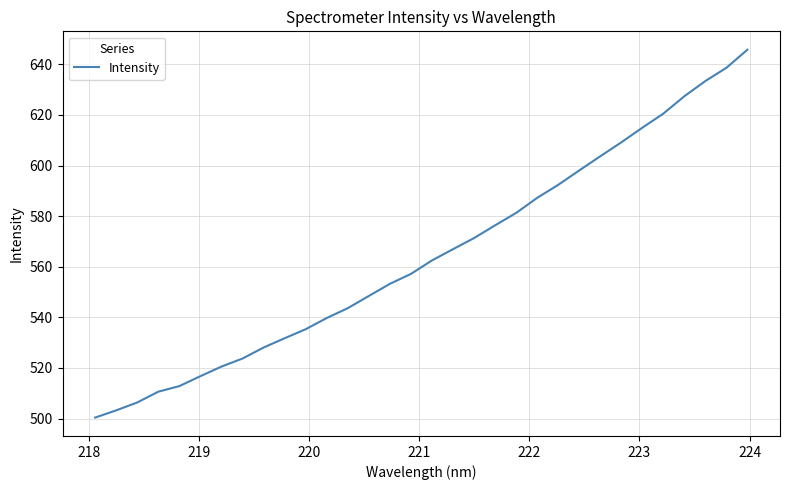

What is the greatest value displayed?

645.8